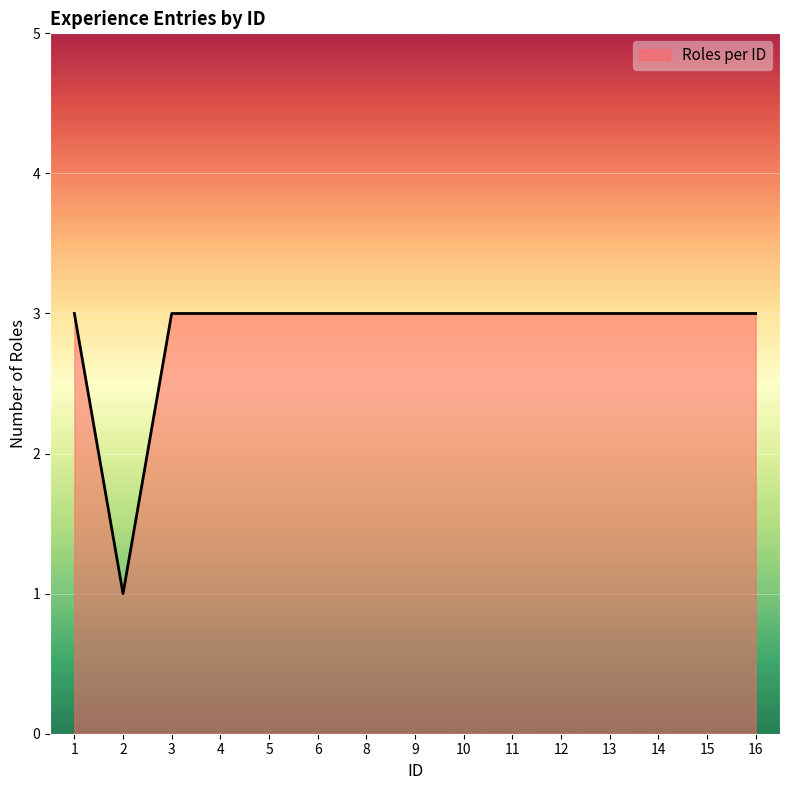

How many lines are shown in the chart?

1